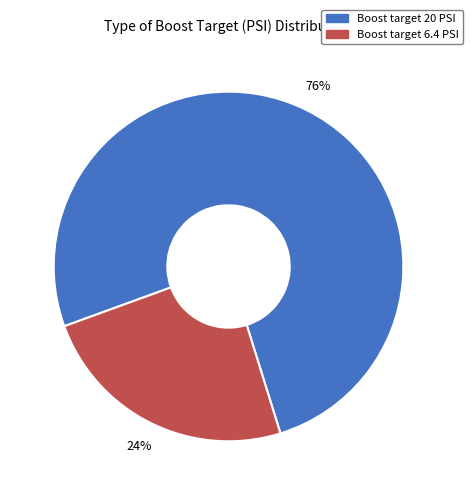

Rank the categories by value from highest to lowest.

Boost target 20 PSI, Boost target 6.4 PSI